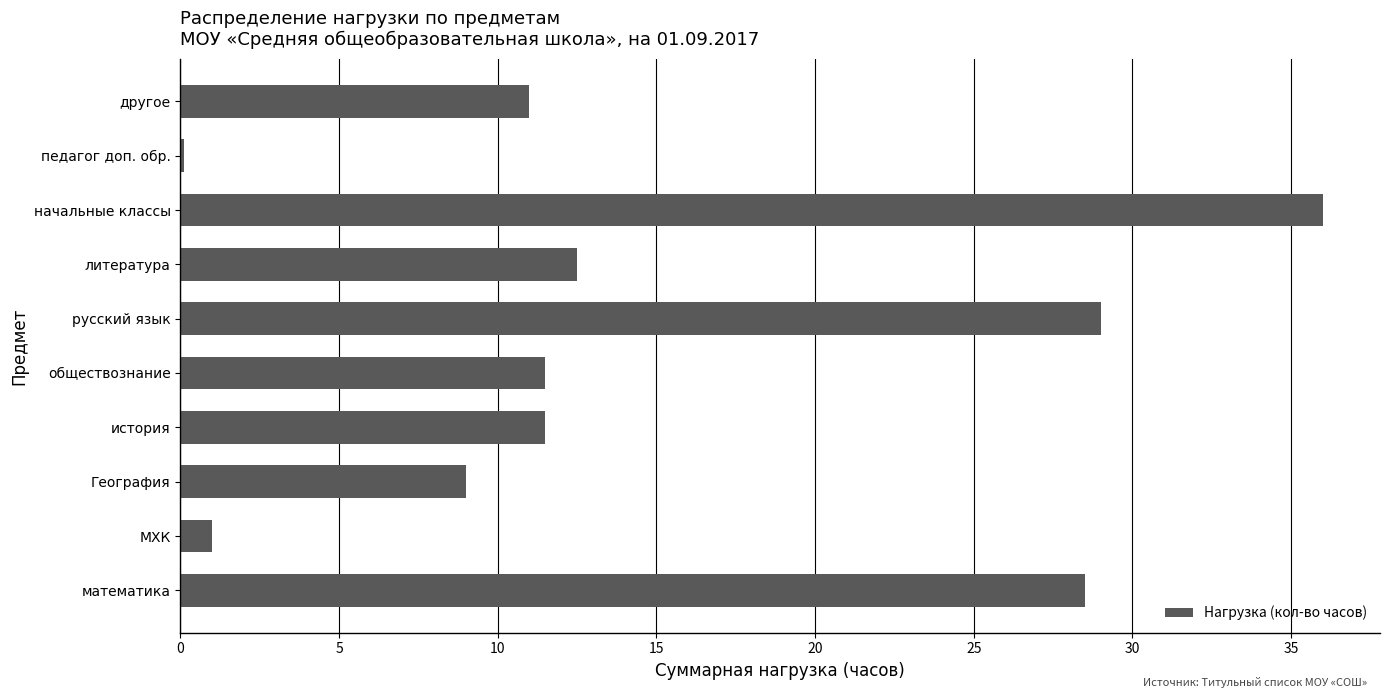

Reading bottom to top, transcribe all the data shown in this chart.

28.5	1.0	9.0	11.5	11.5	29.0	12.5	36.0	0.1	11.0